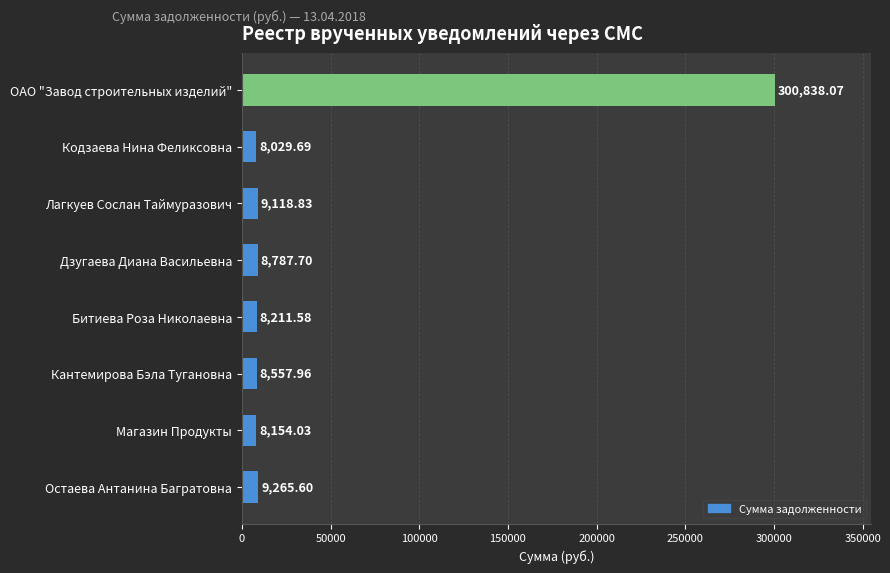

What is the difference between the maximum and minimum values?

292808.4